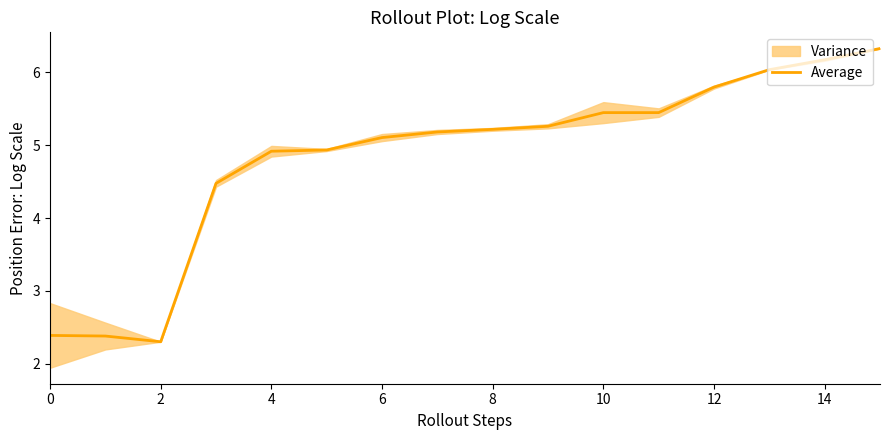

How many categories are shown in the chart?

16